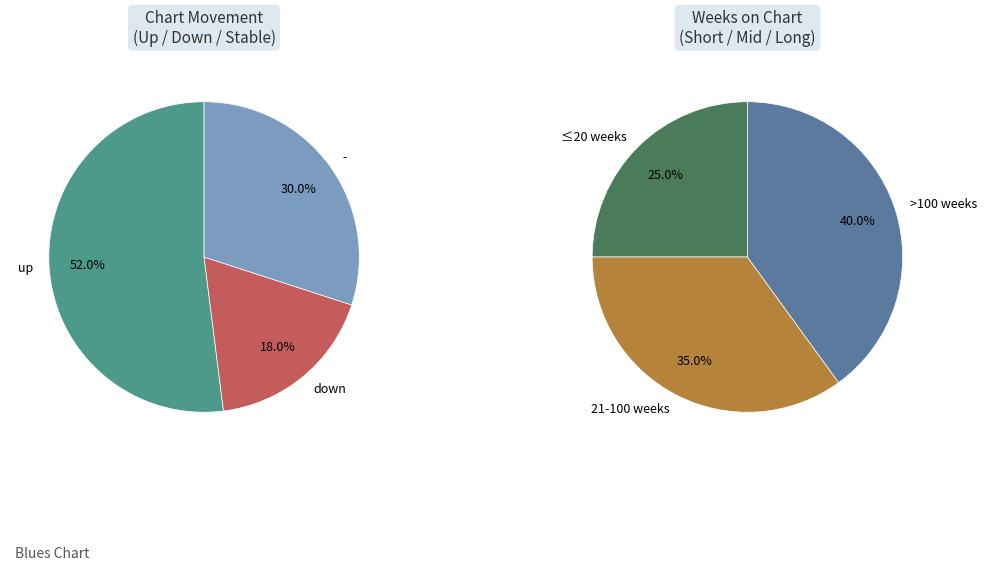

How much of the chart is everything except down?

82.0%